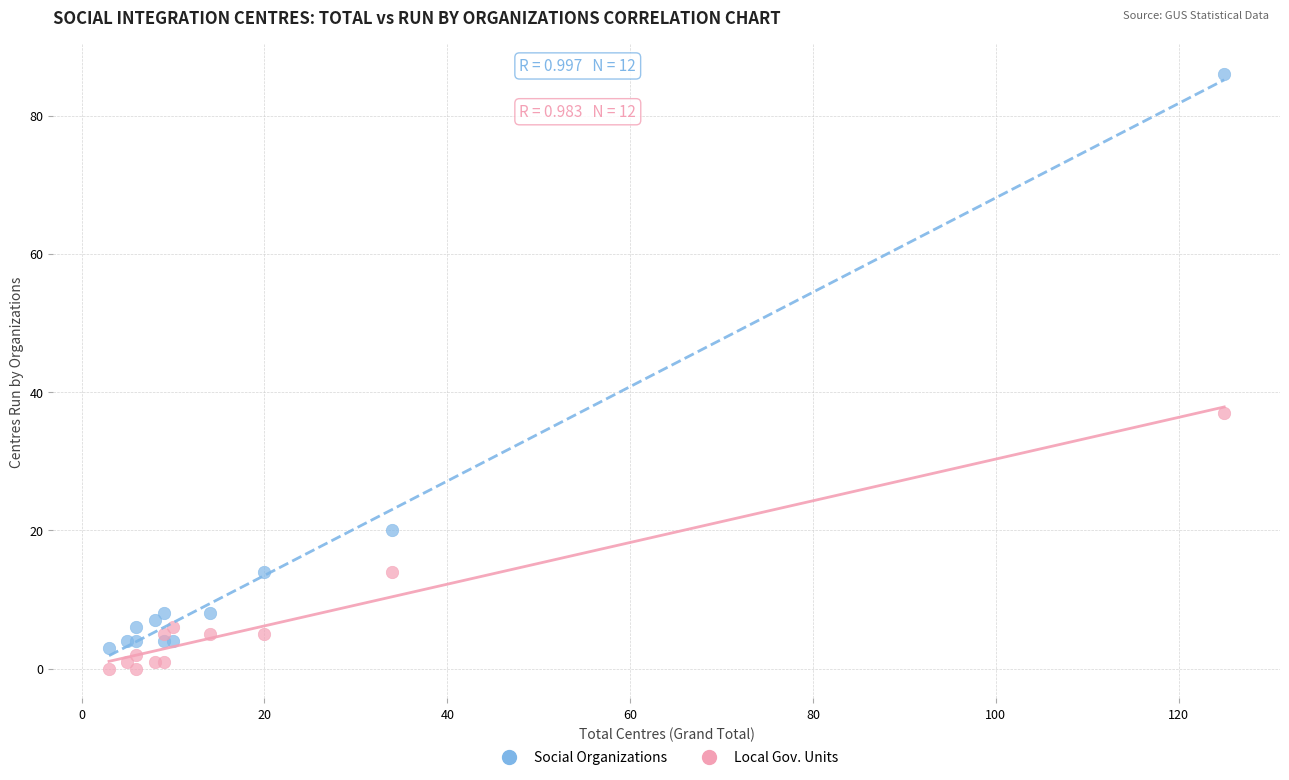

What are all the series names shown in the legend?

Social Organizations, Local Gov. Units